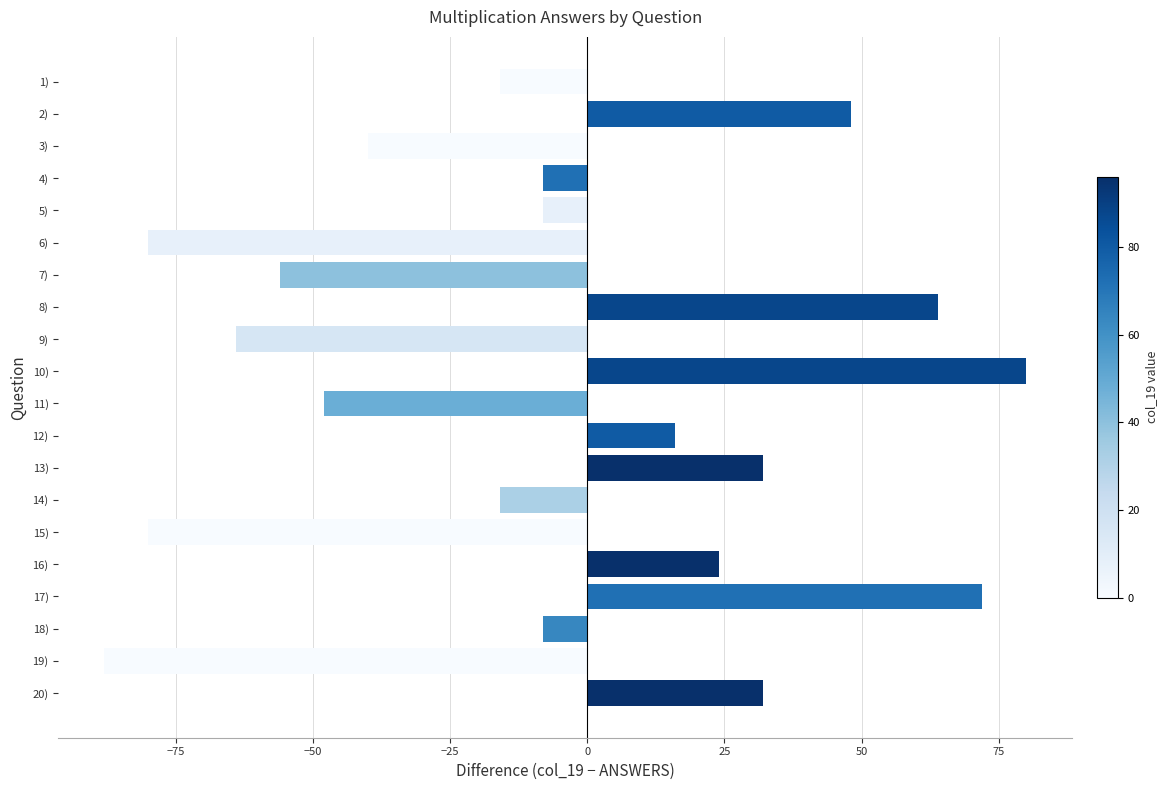

What is the greatest value displayed?

80